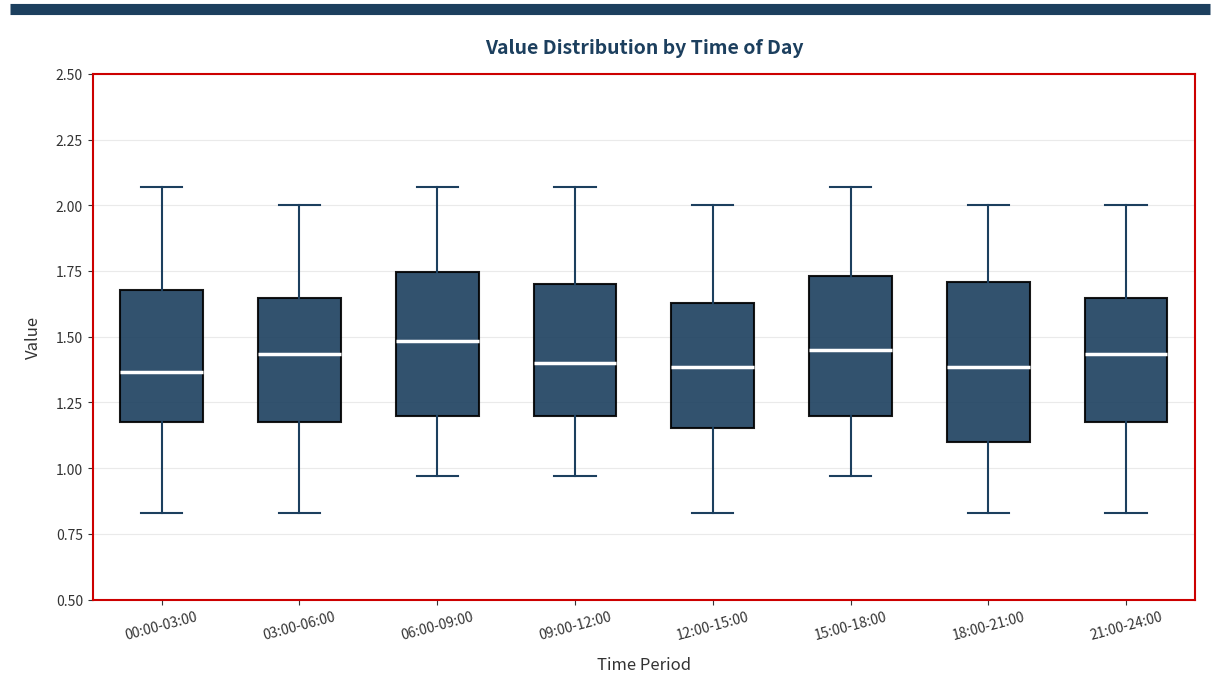

Reading left to right, transcribe this box plot: for each box, give where its median line is, the range the box spans, and where its two whiskers end, as read against the y-axis. The values are not printed on the chart, so give them approximately, as read against the axis.

00:00-03:00: median 1.35, box 1.20 to 1.70, whiskers 0.85 to 2.05
03:00-06:00: median 1.45, box 1.20 to 1.65, whiskers 0.85 to 2.00
06:00-09:00: median 1.50, box 1.20 to 1.75, whiskers 0.95 to 2.05
09:00-12:00: median 1.40, box 1.20 to 1.70, whiskers 0.95 to 2.05
12:00-15:00: median 1.40, box 1.15 to 1.65, whiskers 0.85 to 2.00
15:00-18:00: median 1.45, box 1.20 to 1.75, whiskers 0.95 to 2.05
18:00-21:00: median 1.40, box 1.10 to 1.70, whiskers 0.85 to 2.00
21:00-24:00: median 1.45, box 1.20 to 1.65, whiskers 0.85 to 2.00